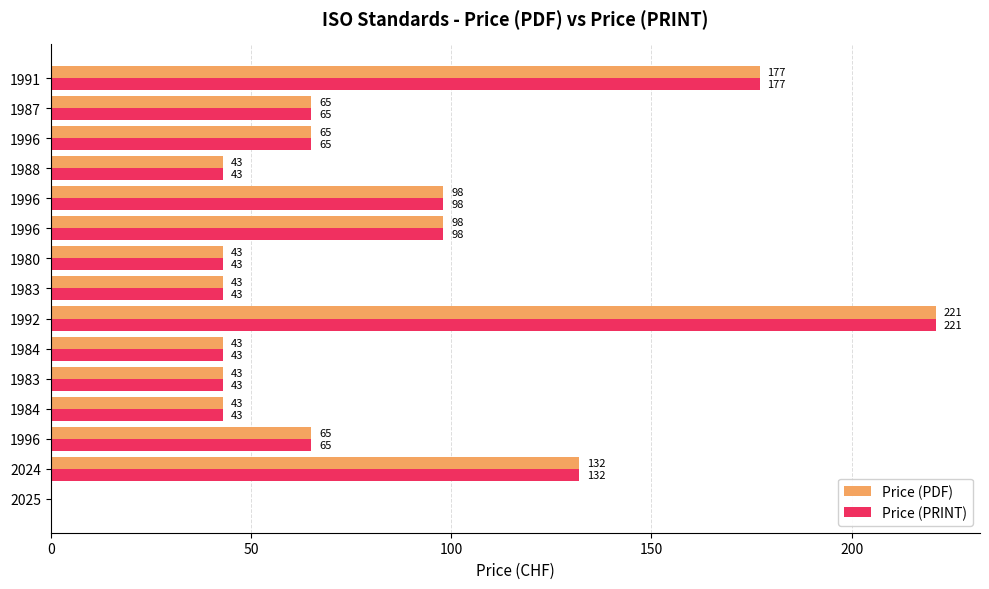

Which series has the largest total across all categories?

Price (PDF)